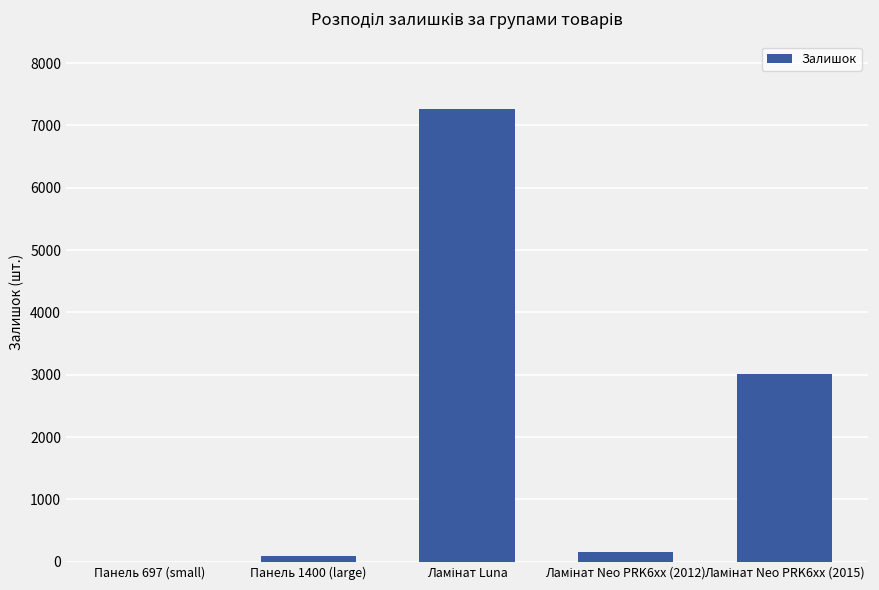

What is the sum of all values?

10511